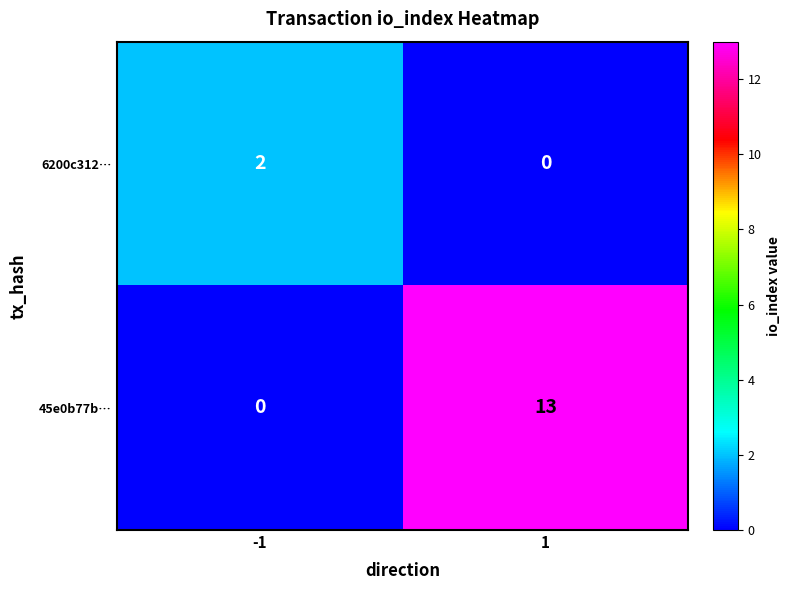

Is it true that 45e0b77b… equals 6 at -1?

False